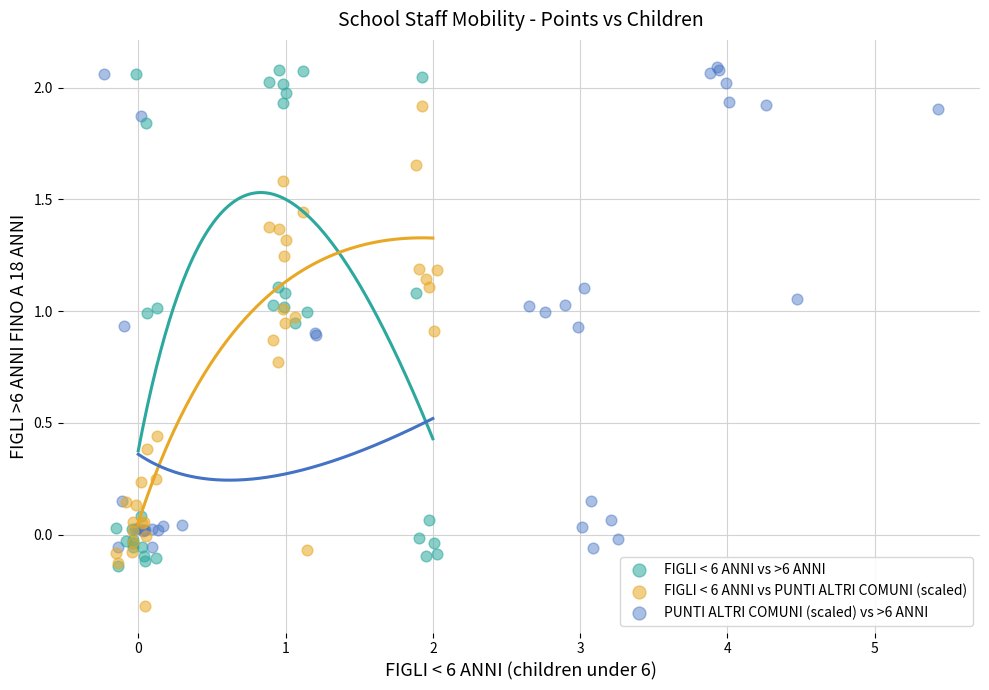

Which series contains the lowest Y value?

FIGLI < 6 ANNI vs PUNTI ALTRI COMUNI (scaled)